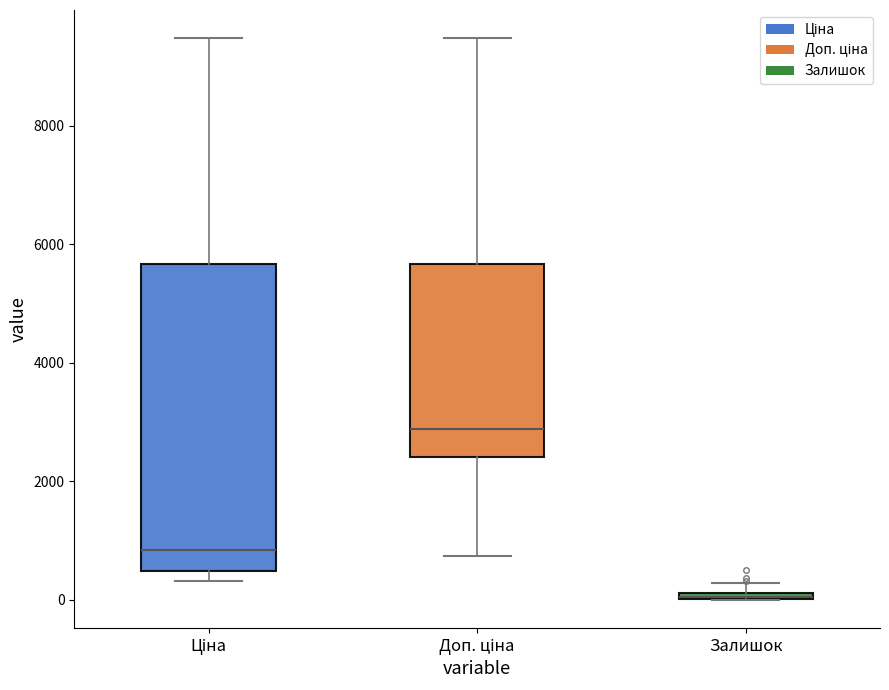

Which box is the tallest, from its lower edge to its upper edge?

Ціна